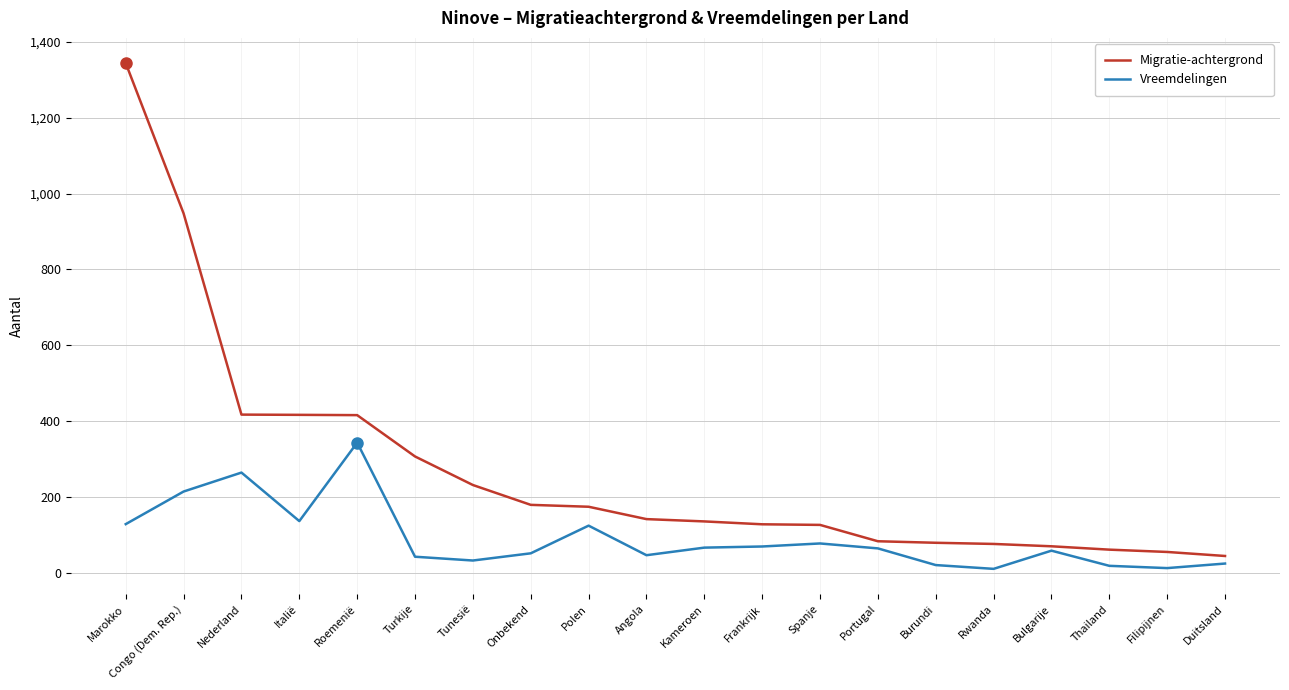

Is the value of Vreemdelingen at Italië greater than the value of Migratie-achtergrond at Congo (Dem. Rep.)?

No